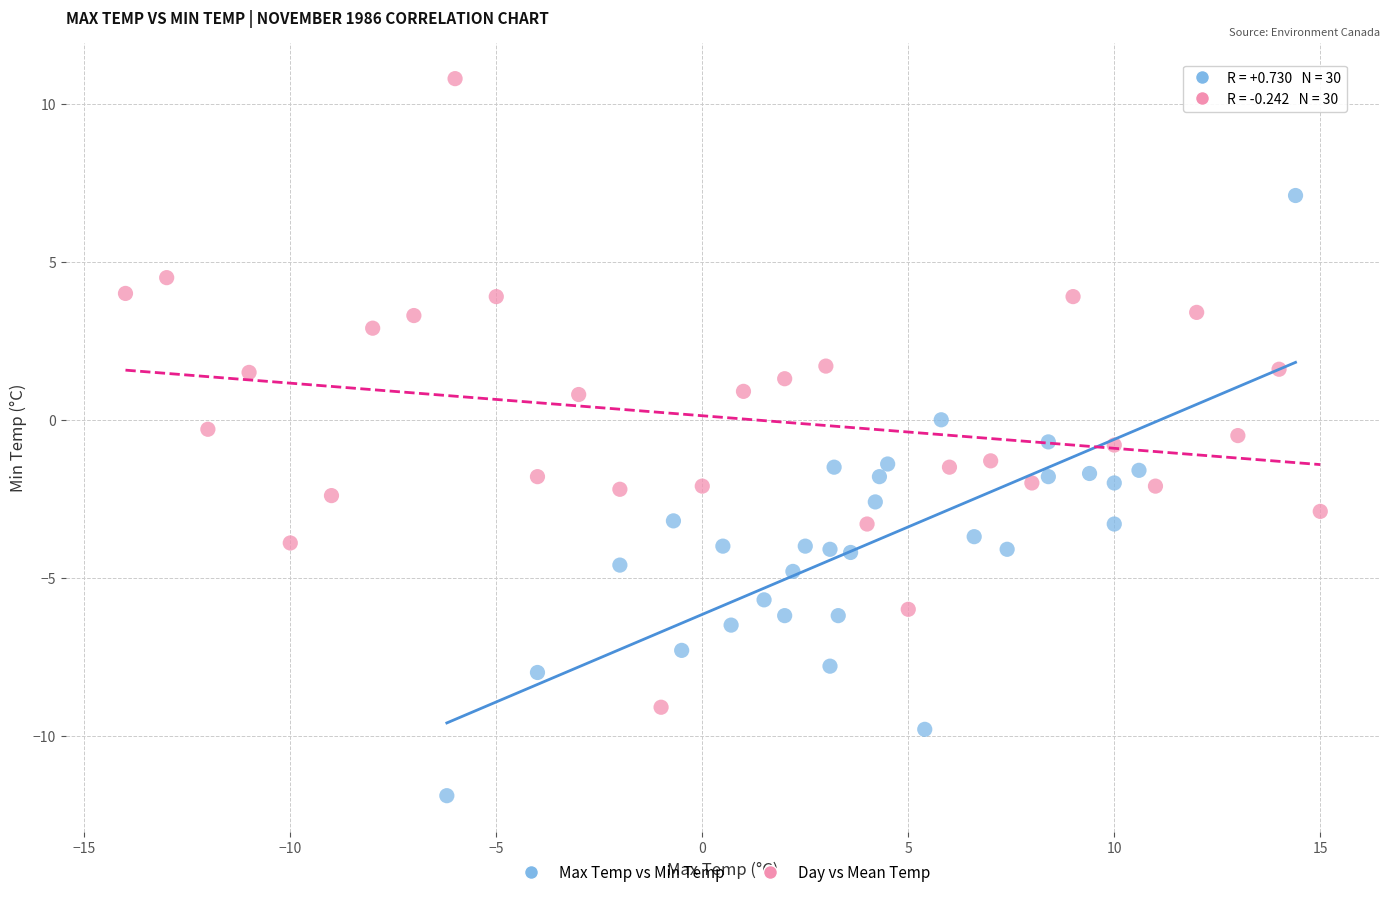

Which series has the largest Y range (max minus min)?

Day vs Mean Temp